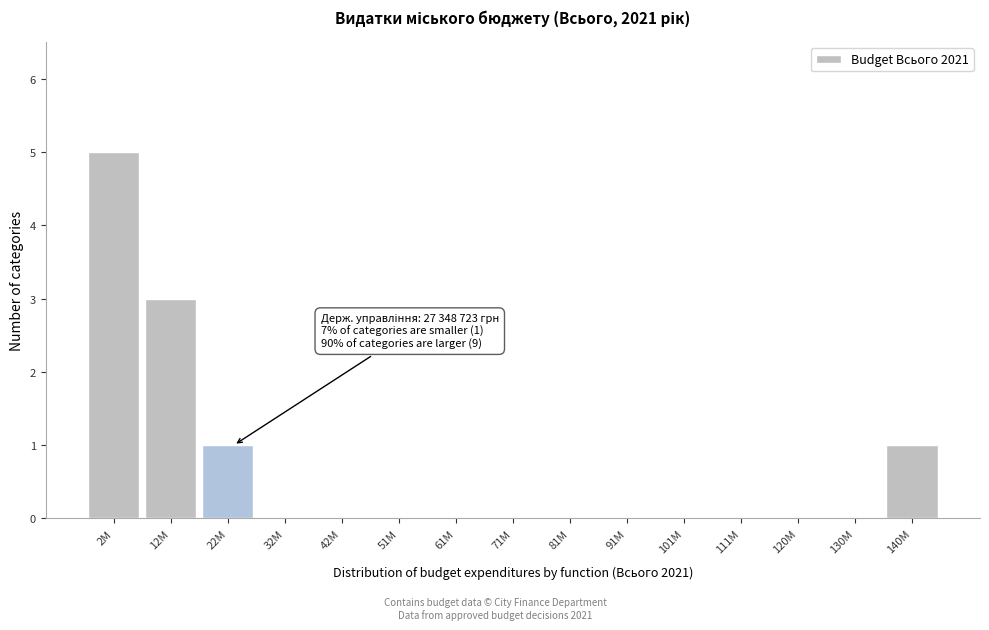

Reading left to right, what are all the values shown in this chart?

2M=5	12M=3	22M=1	32M=0	42M=0	51M=0	61M=0	71M=0	81M=0	91M=0	101M=0	111M=0	120M=0	130M=0	140M=1